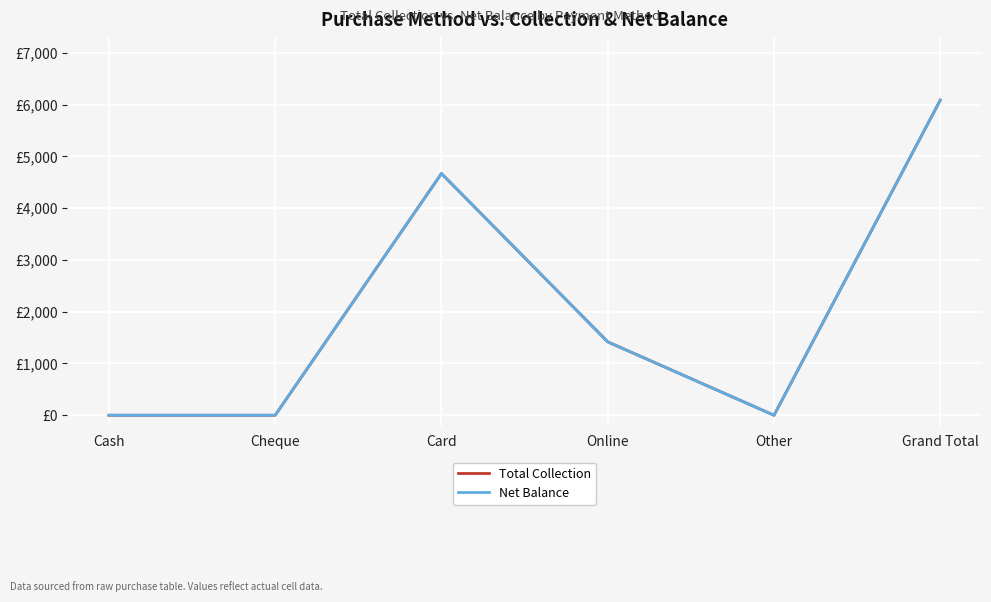

Is this an area chart (filled region under the line)?

No